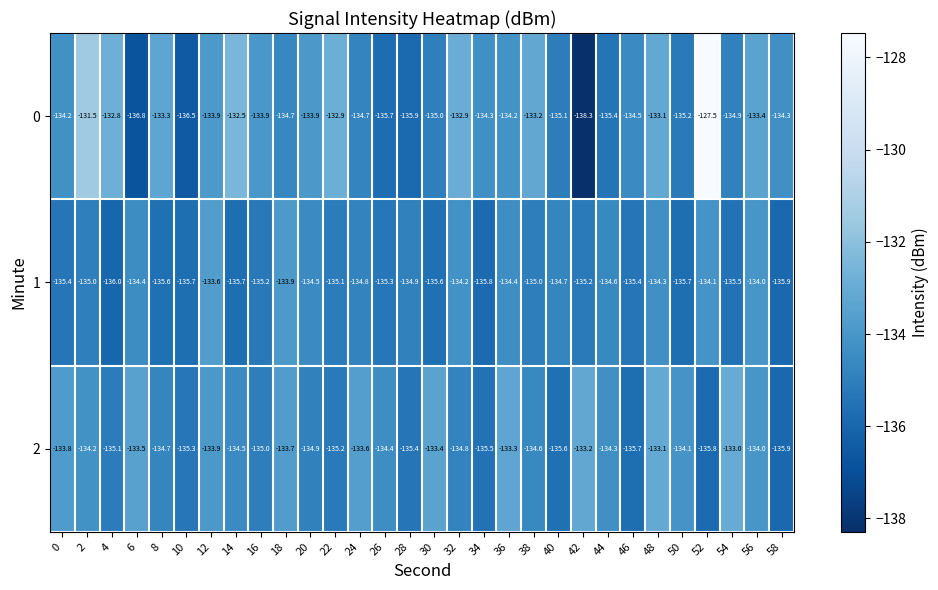

How many values in the 2 series are below -134?

19